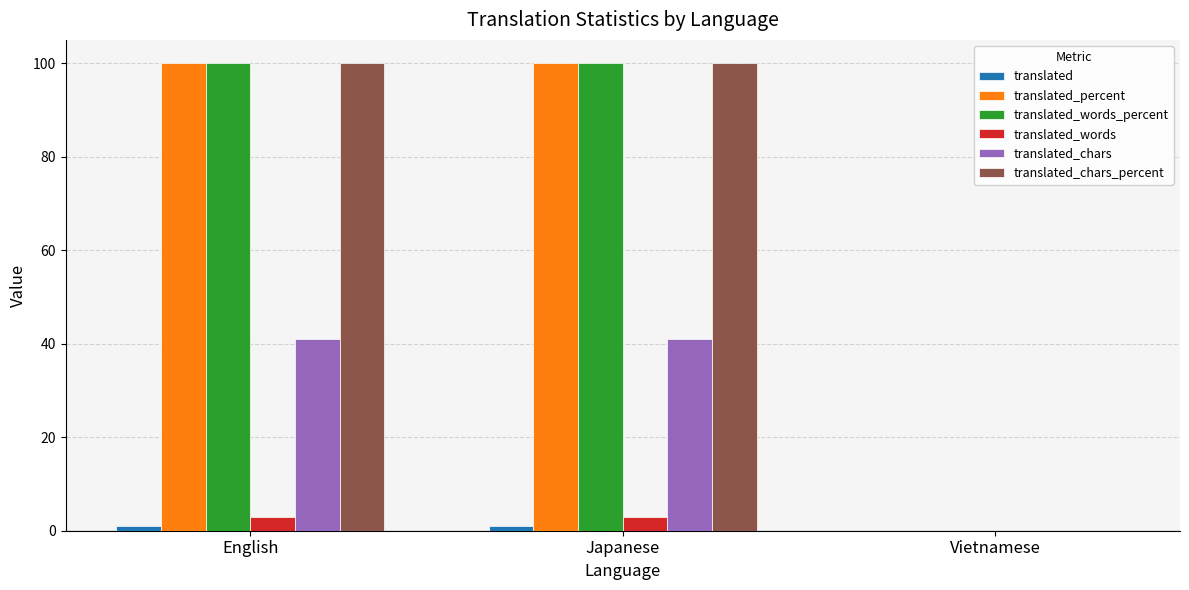

Count the number of data series in this chart.

6